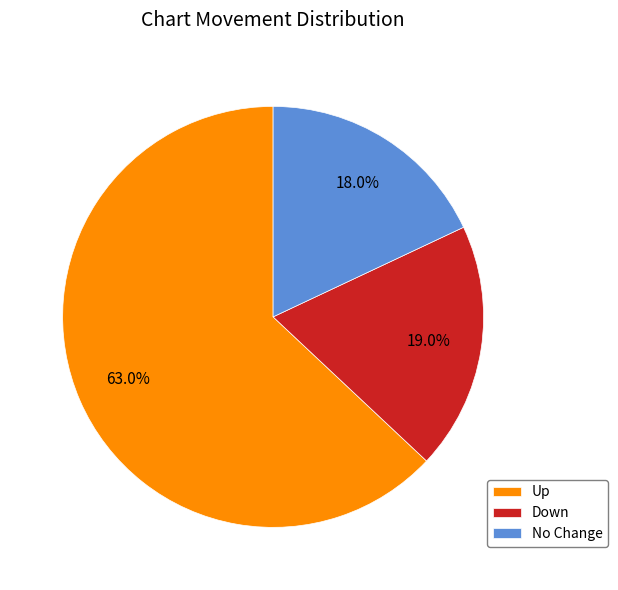

Combined, do Down and No Change account for over 50%?

No